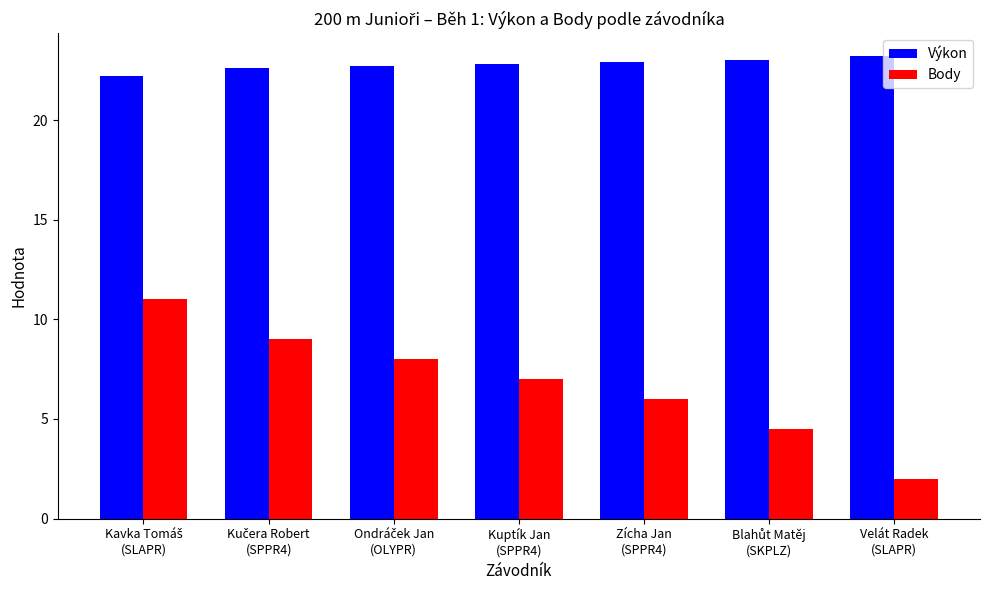

Which category has the lowest value across all series?

Velát Radek
(SLAPR)